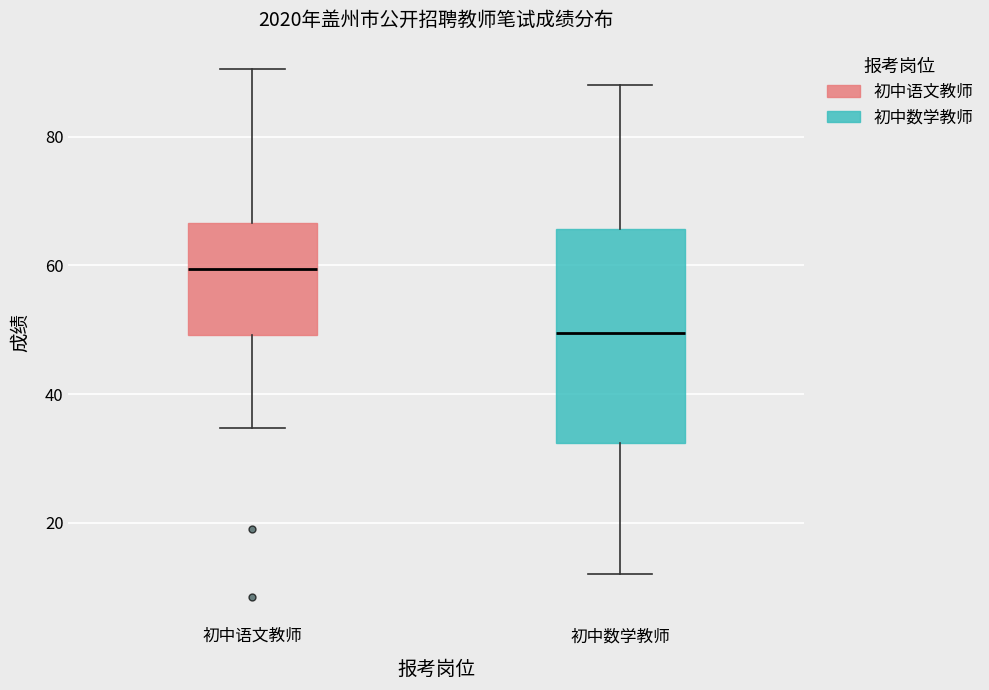

Where does the lower whisker of the box for 初中语文教师 end on the y-axis? The values are not printed on the chart, so give them approximately, as read against the axis.

34